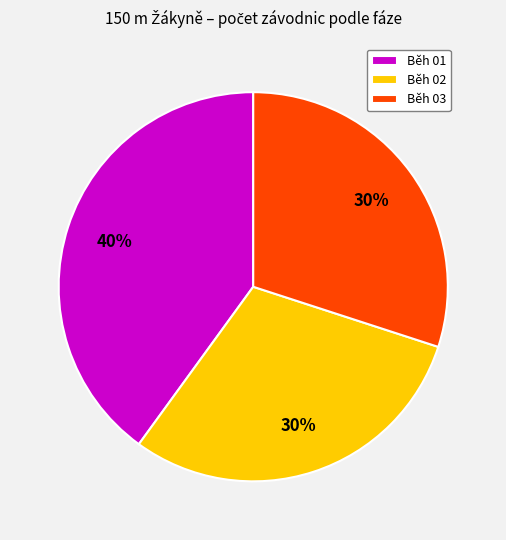

Which has a higher value, Běh 01 or Běh 02?

Běh 01